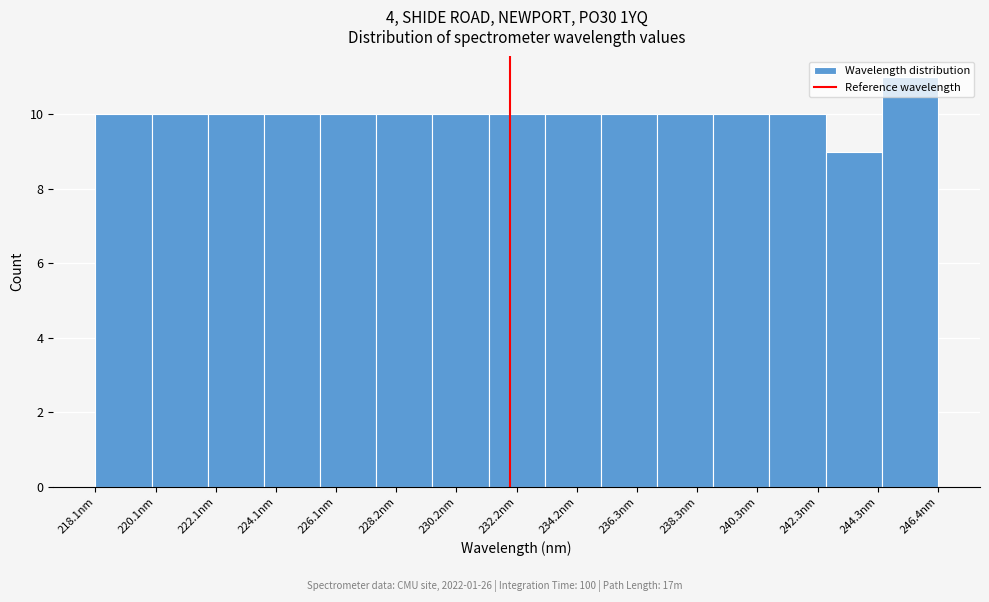

Read against the x-axis, roughly where is the centre of the tallest bar?

245.5